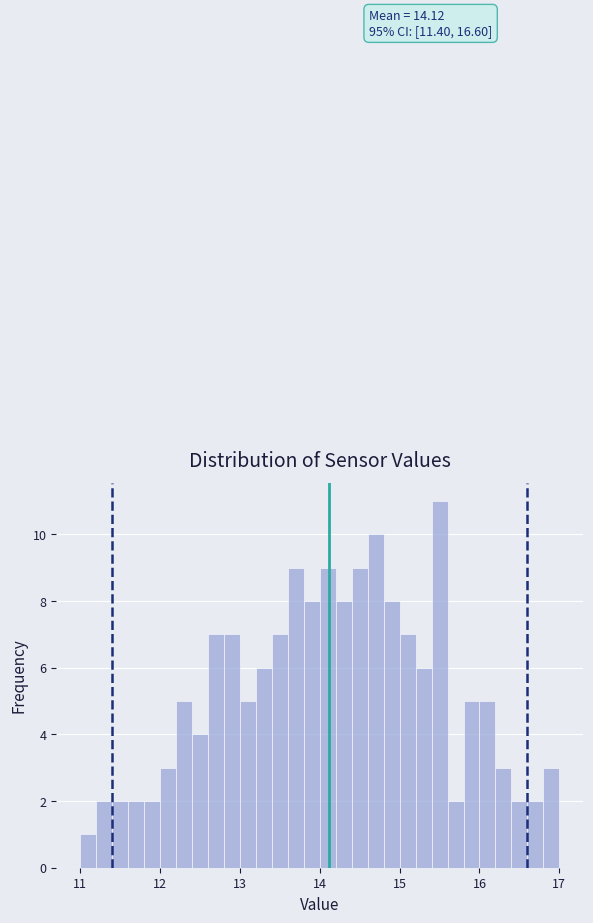

Read against the x-axis, roughly where is the centre of the tallest bar?

15.5